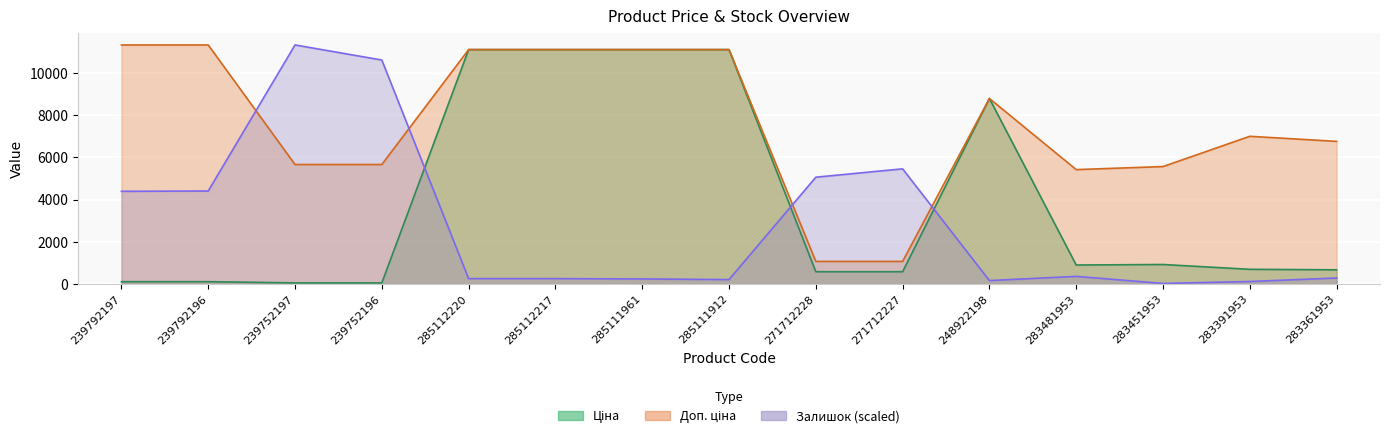

What position from the right is 248922198?

5